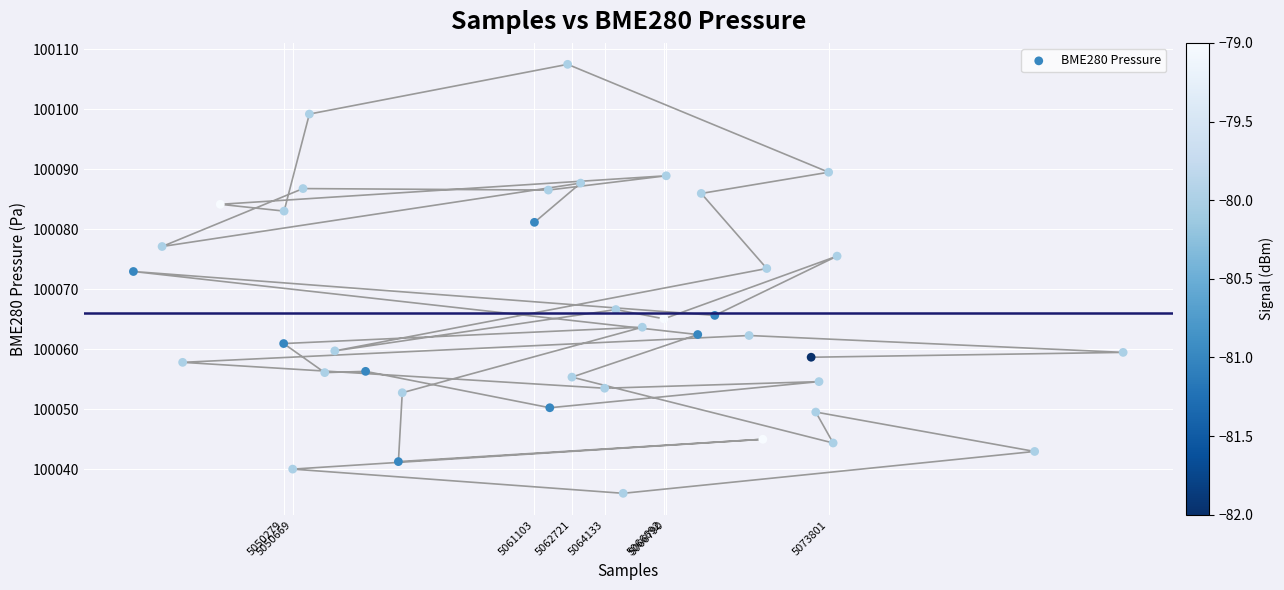

What is the range of X values (max minus min)?

42717.0